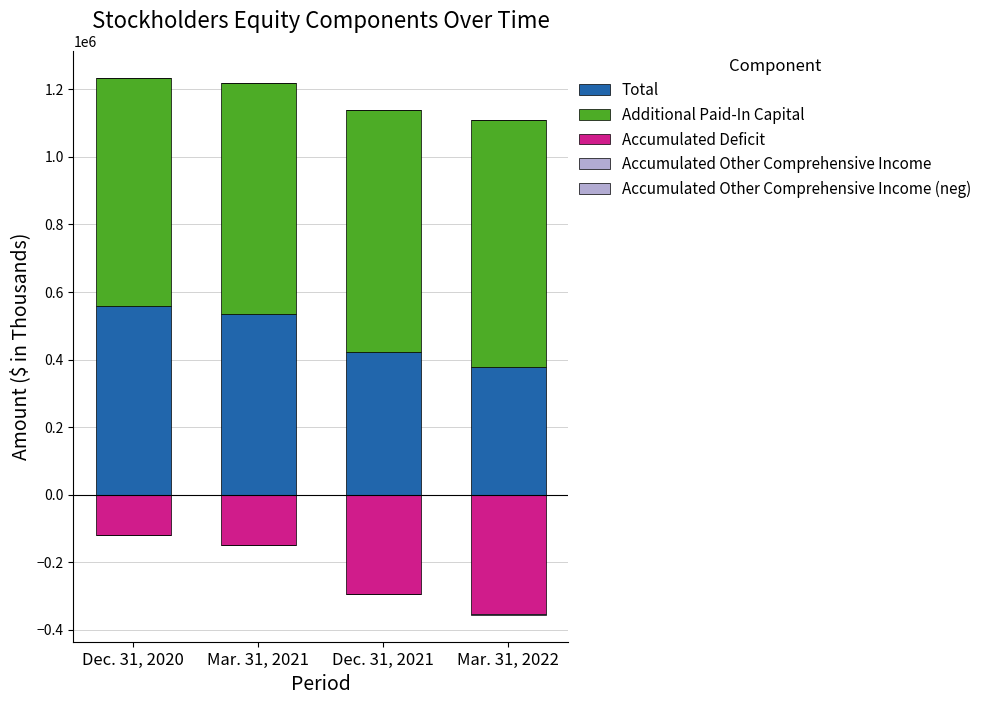

Which category has the lowest value in the Accumulated Other Comprehensive Income (neg) series?

Mar. 31, 2022